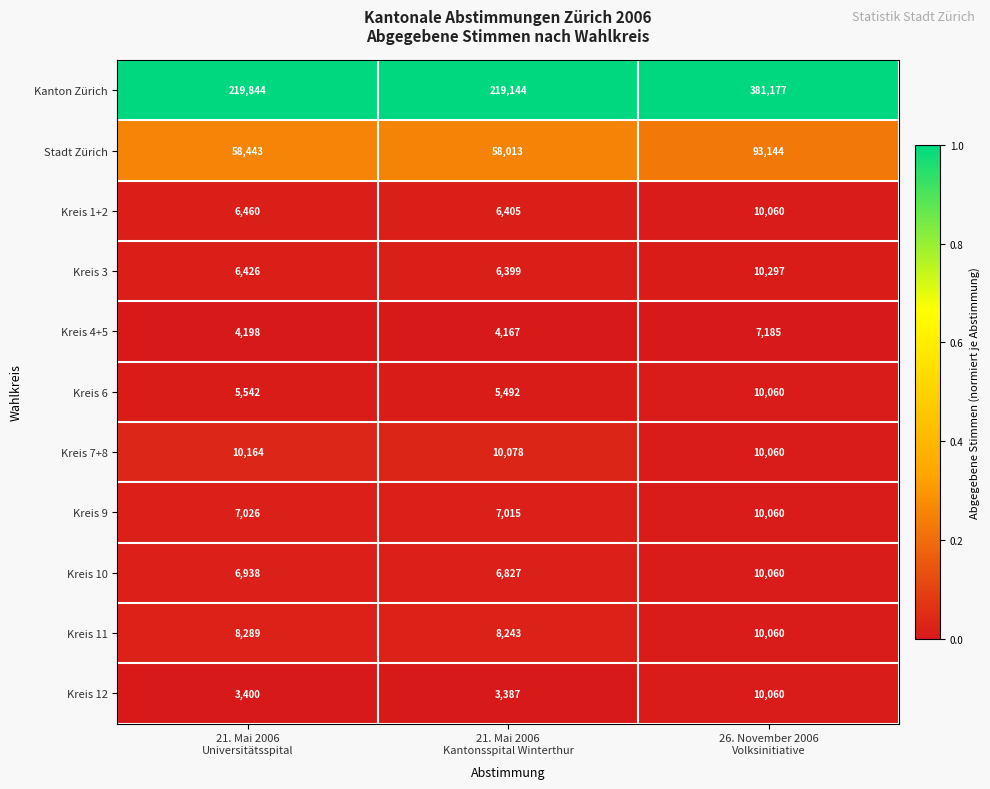

Count the Kreis 7+8 values in the range 10060 to 10164.

3